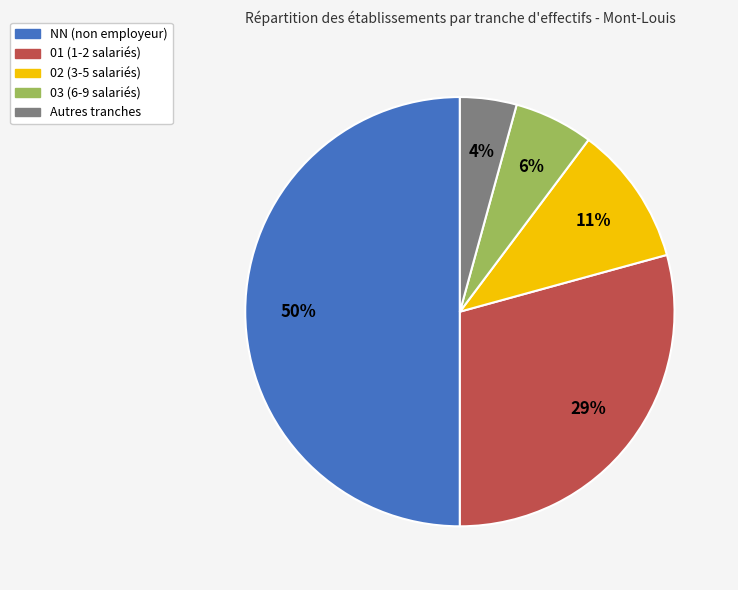

To the nearest percent, what is the difference between the largest and smallest slice percentages?

46%